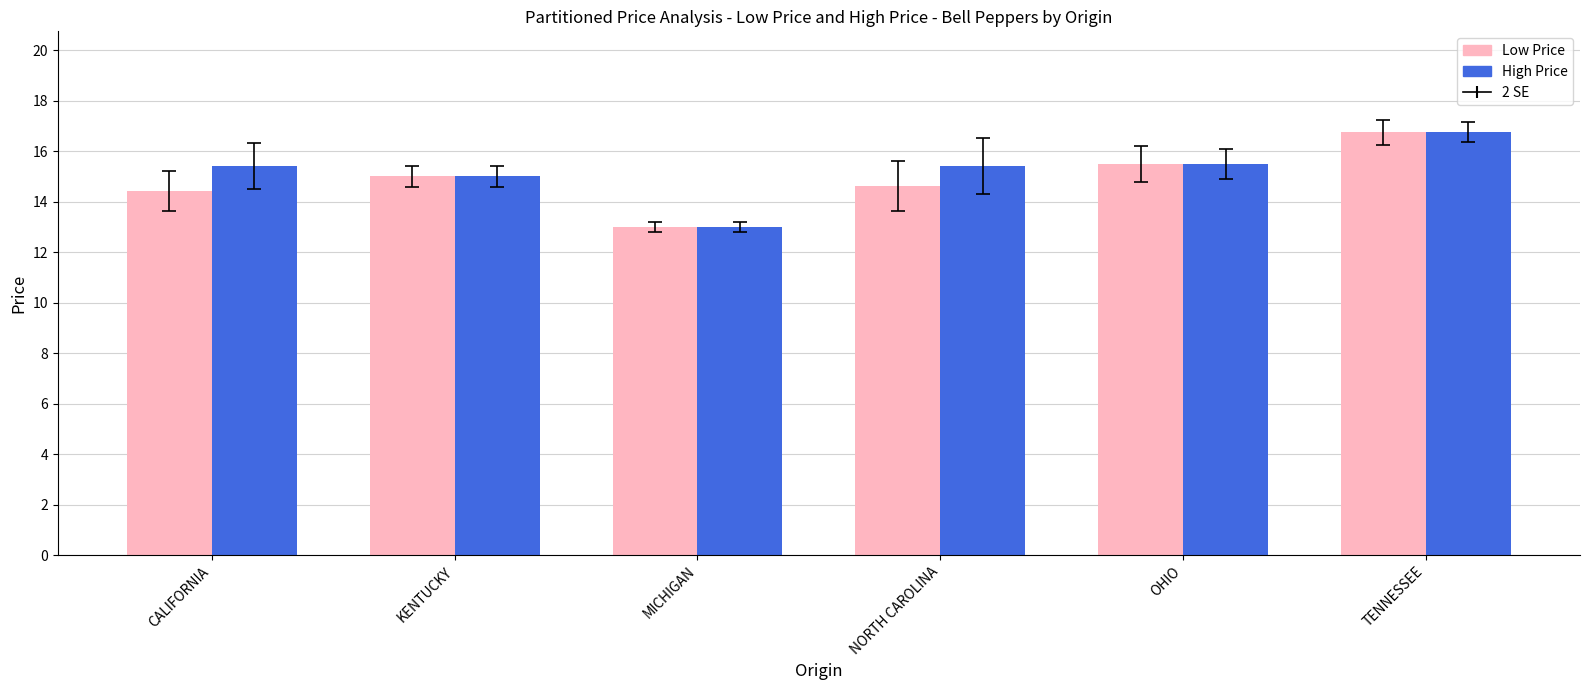

At which label does High Price reach its peak?

TENNESSEE